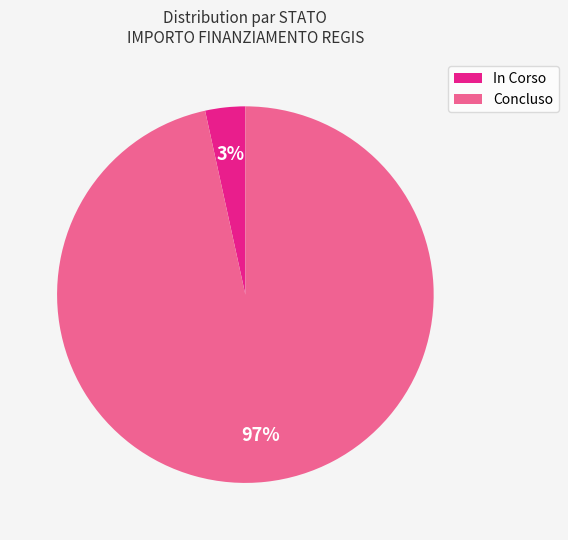

What percentage is the In Corso slice, to the nearest percent?

3%